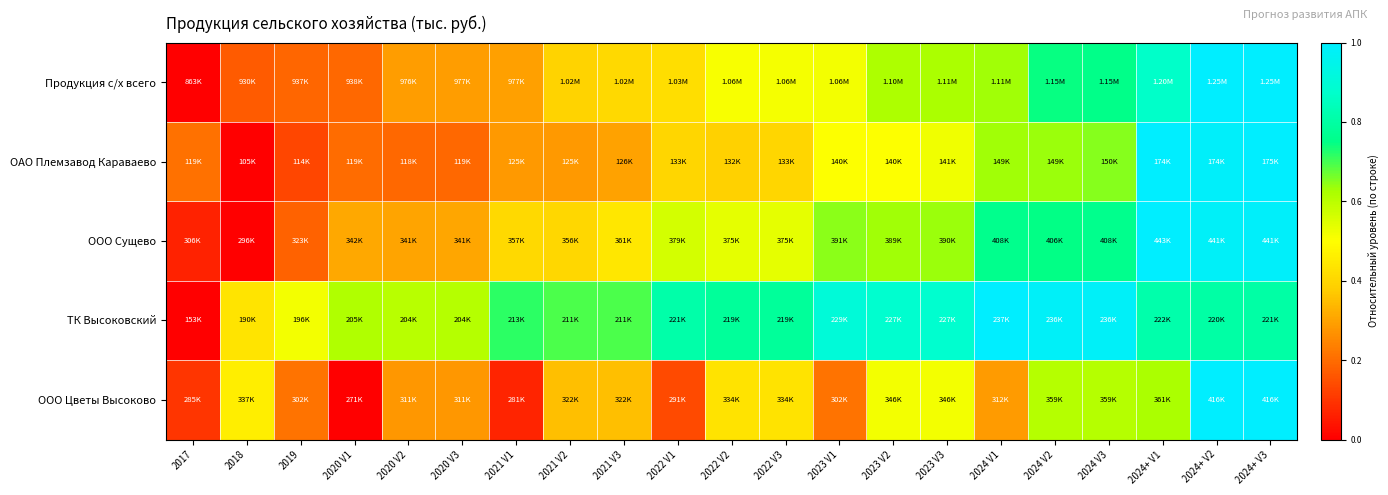

Rank the series by their maximum value, from lowest to highest.

Продукция с/х всего, ОАО Племзавод Караваево, ООО Сущево, ТК Высоковский, ООО Цветы Высоково